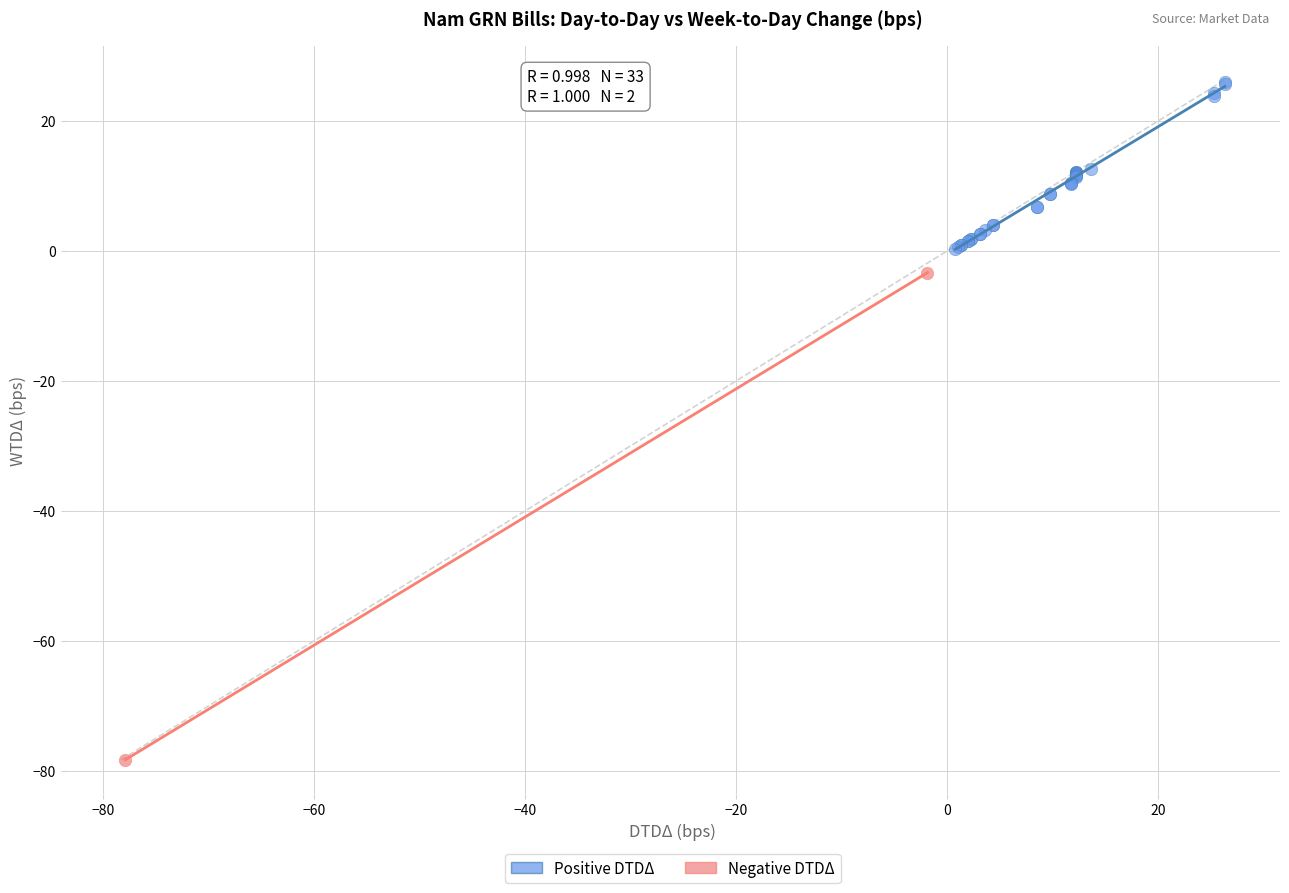

Which series reaches the minimum Y coordinate?

Negative DTDΔ